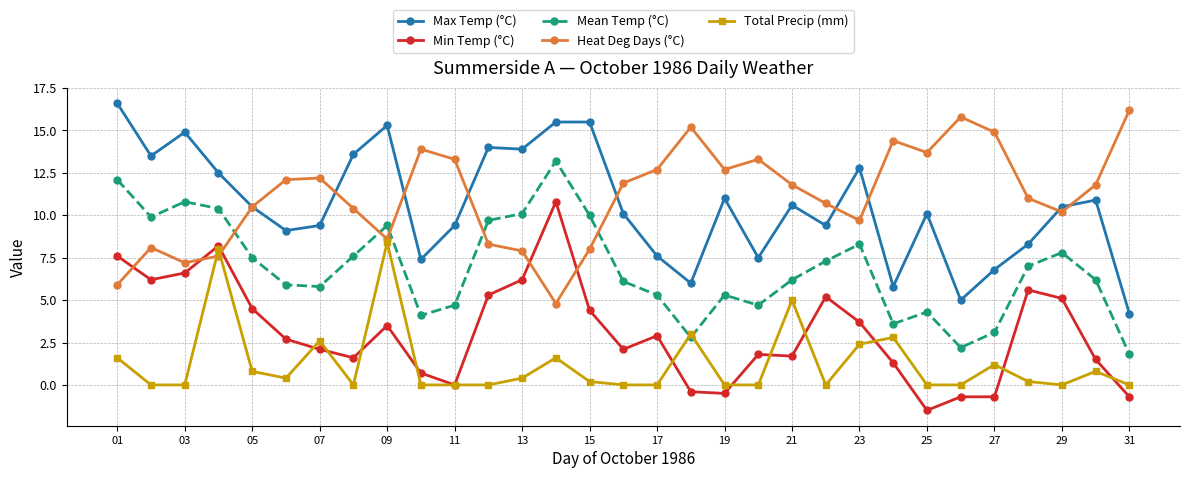

How many times do Heat Deg Days (°C) and Min Temp (°C) cross each other?

5